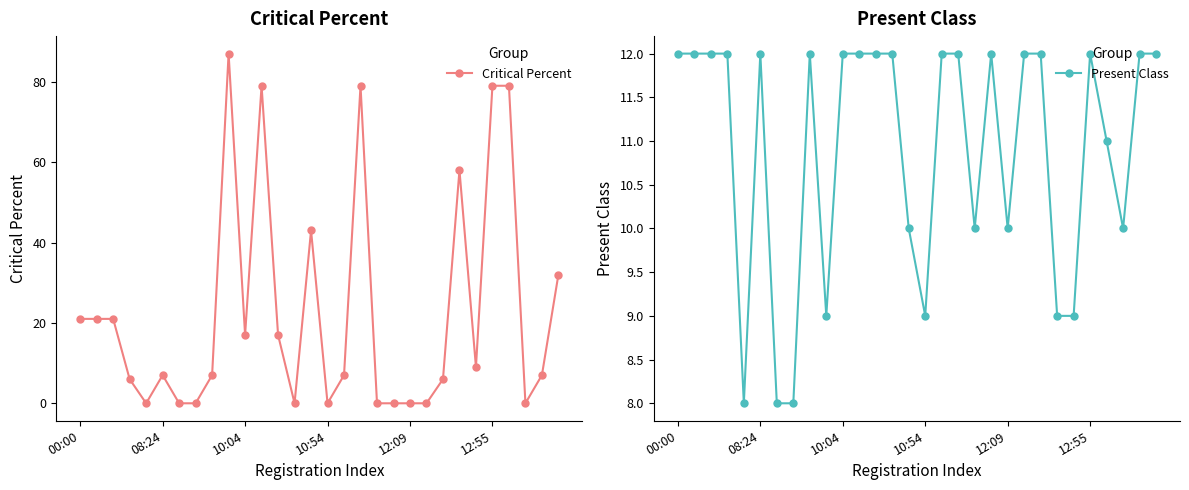

True or false: Critical Percent has more than 2 interior local peaks.

True